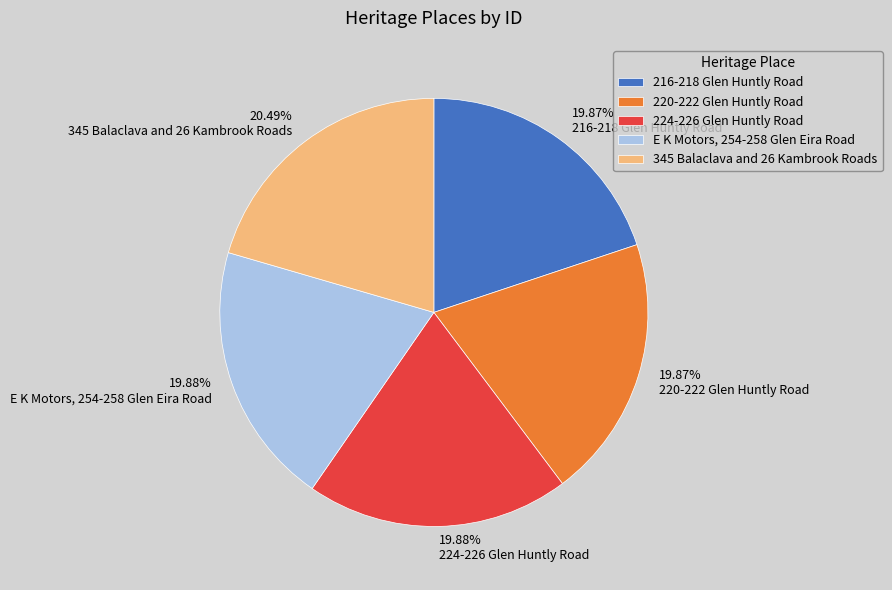

Count the number of slices in the pie.

5